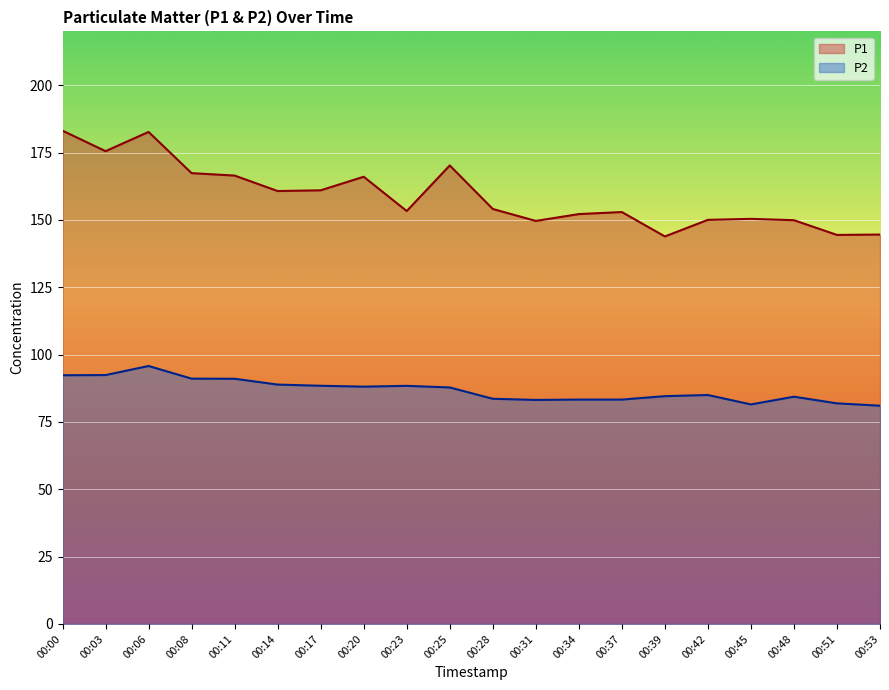

Which series has the largest range (max minus min)?

P1